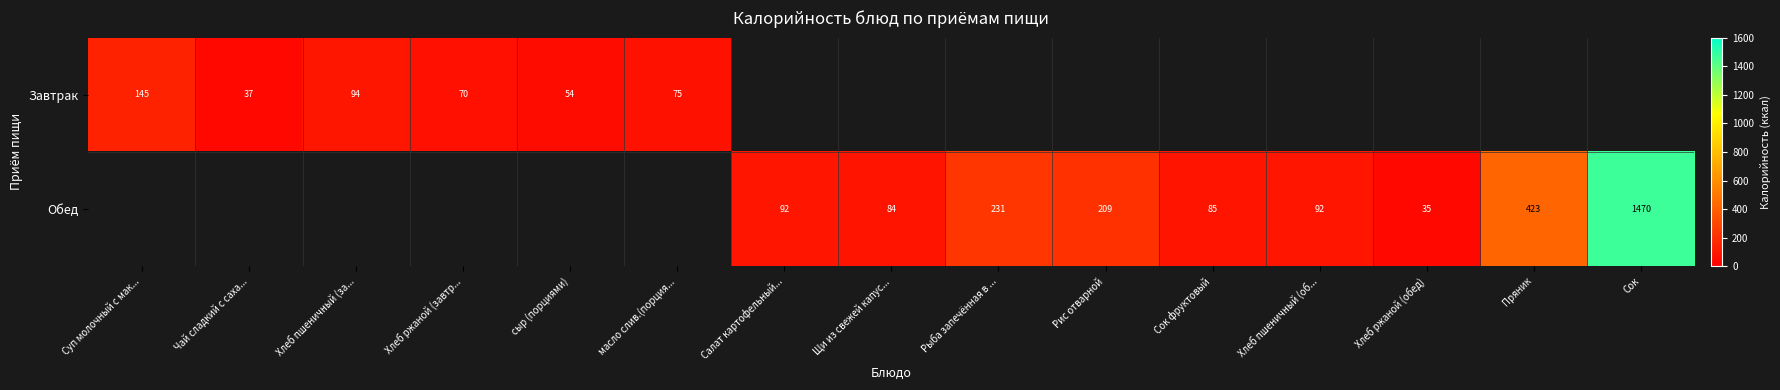

The Завтрак series shows 54 at сыр (порциями). True or false?

True